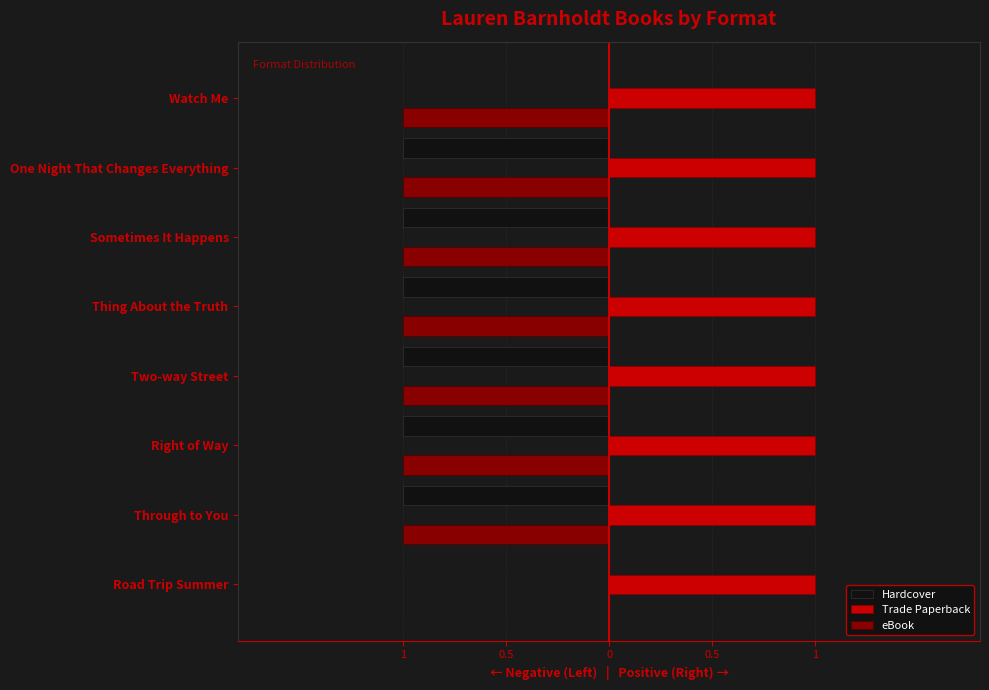

What are all the series names shown in the legend?

Hardcover, Trade Paperback, eBook